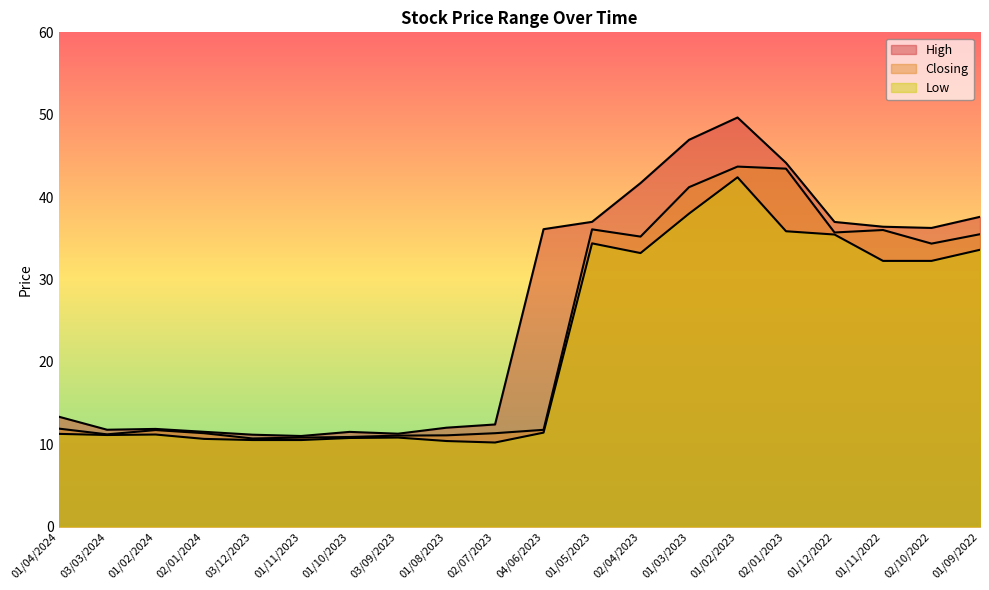

Is it true that Closing equals 41.2 at 01/03/2023?

True